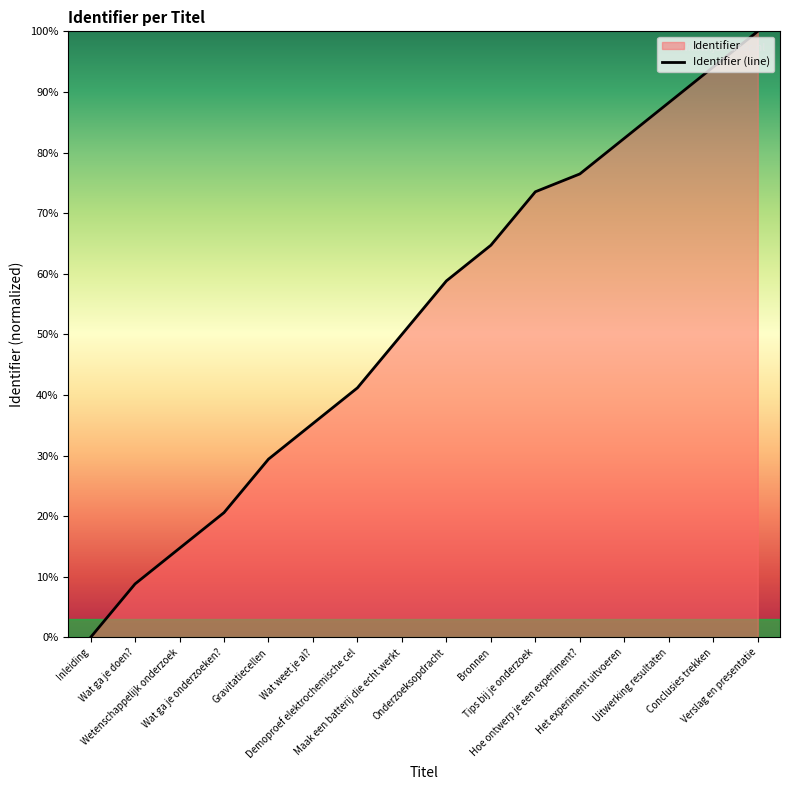

True or false: the data shows 100.0 at Verslag en presentatie.

True